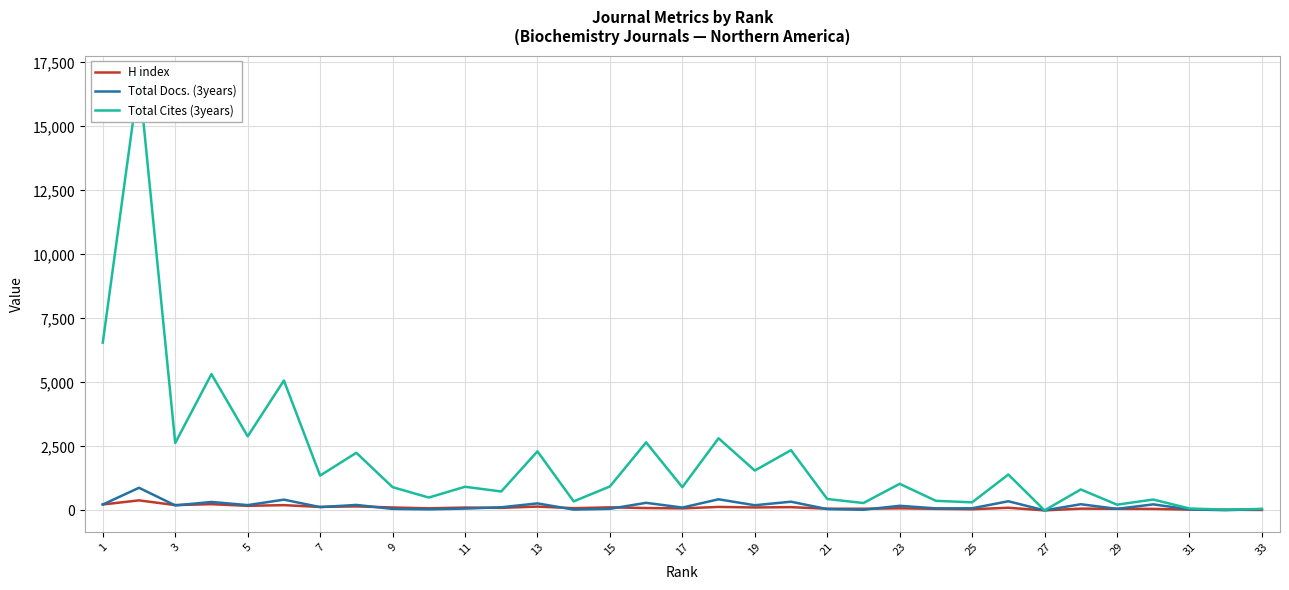

Which series changed the most between 23 and 1?

Total Cites (3years)